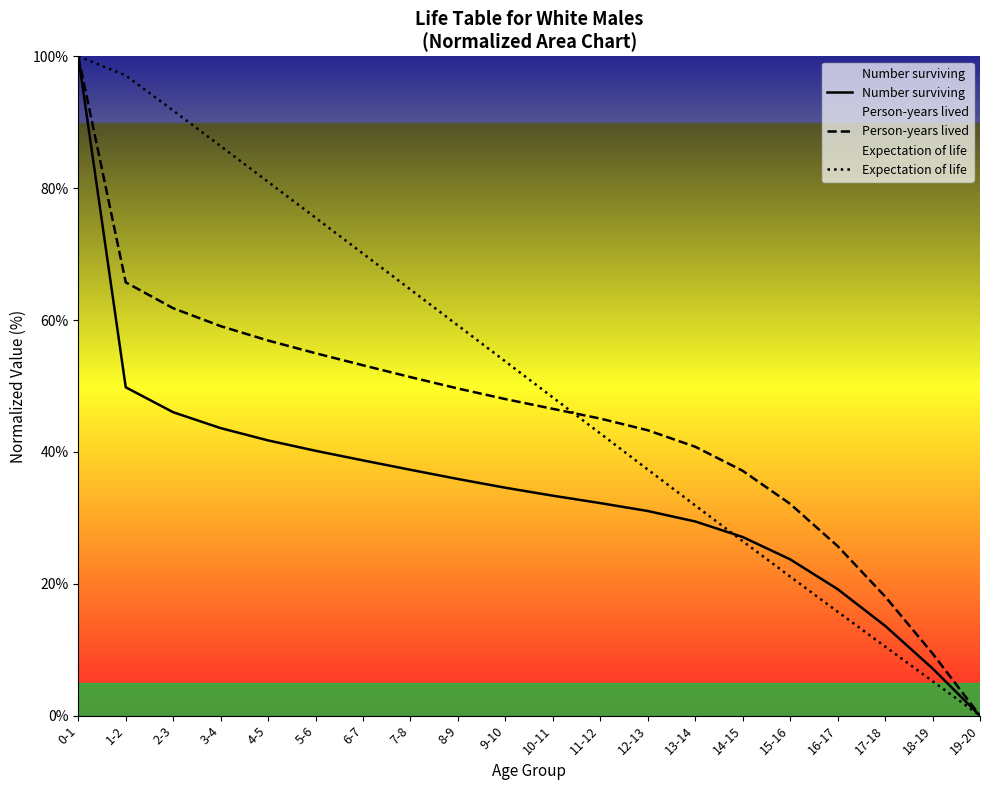

What is the total value across all series at 0-1?

300.0